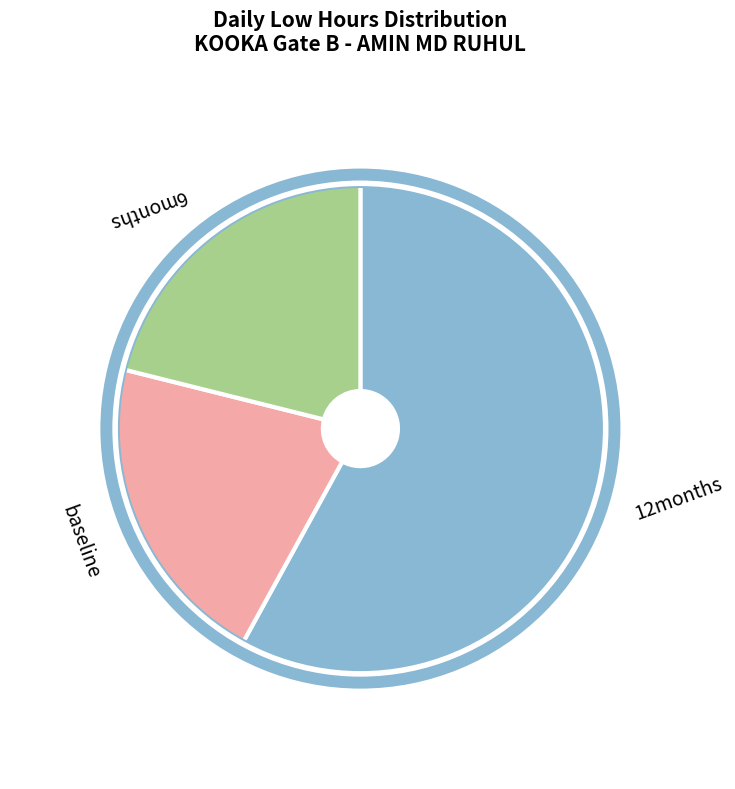

Which slice is the largest?

12months